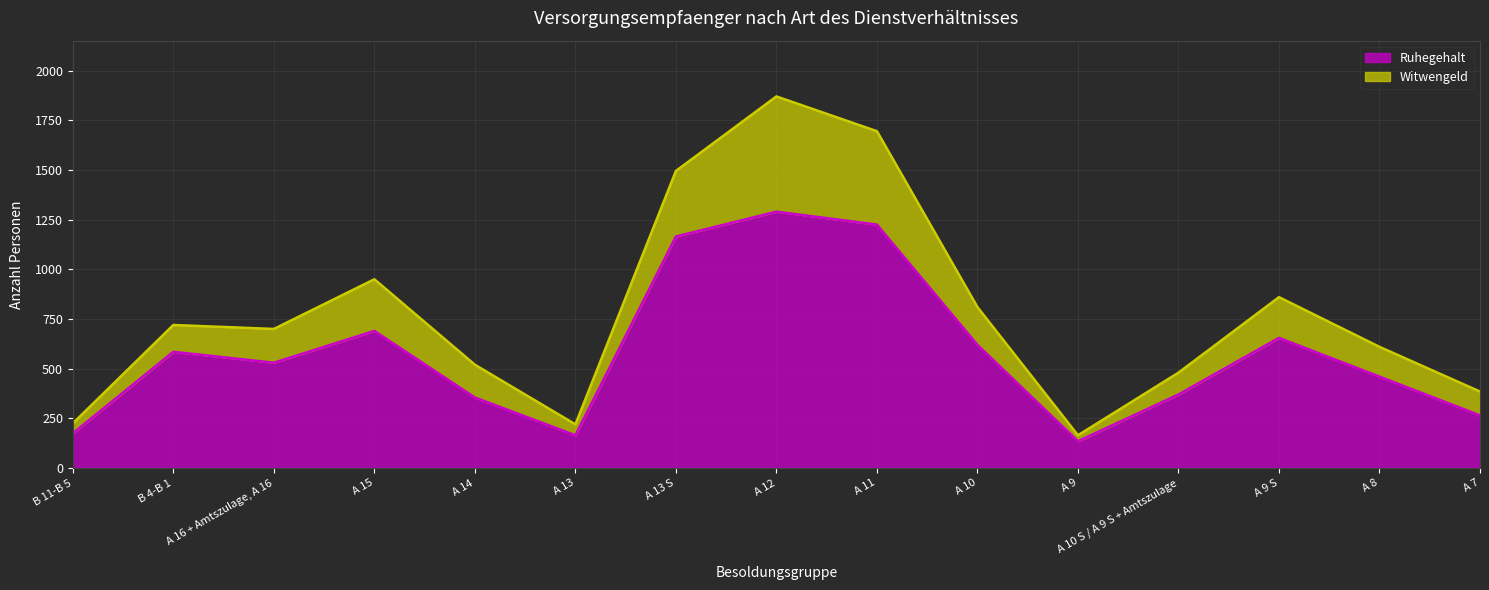

What is the value of the 10th point from the left?

620